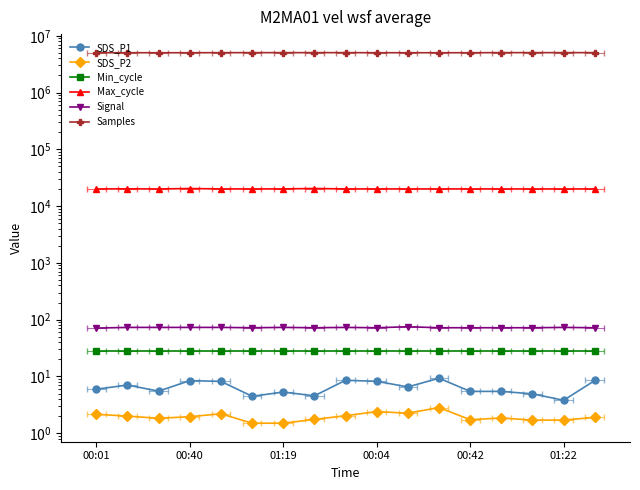

True or false: SDS_P1 has a value of 12.3 at 00:40.

False